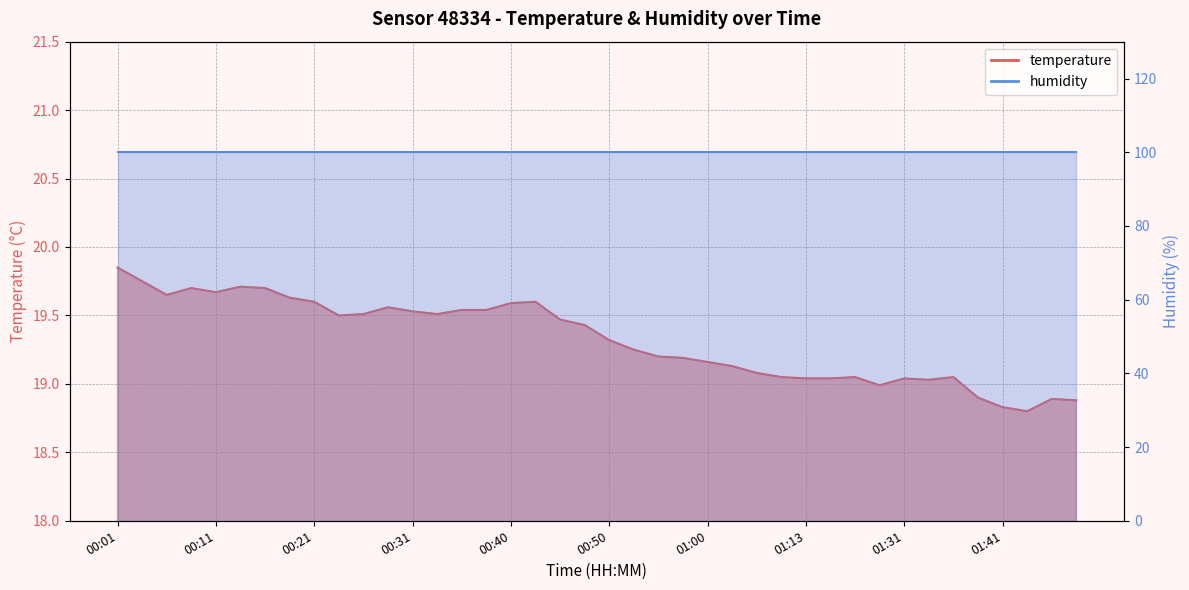

True or false: the data shows 19.4 at 00:48.

True